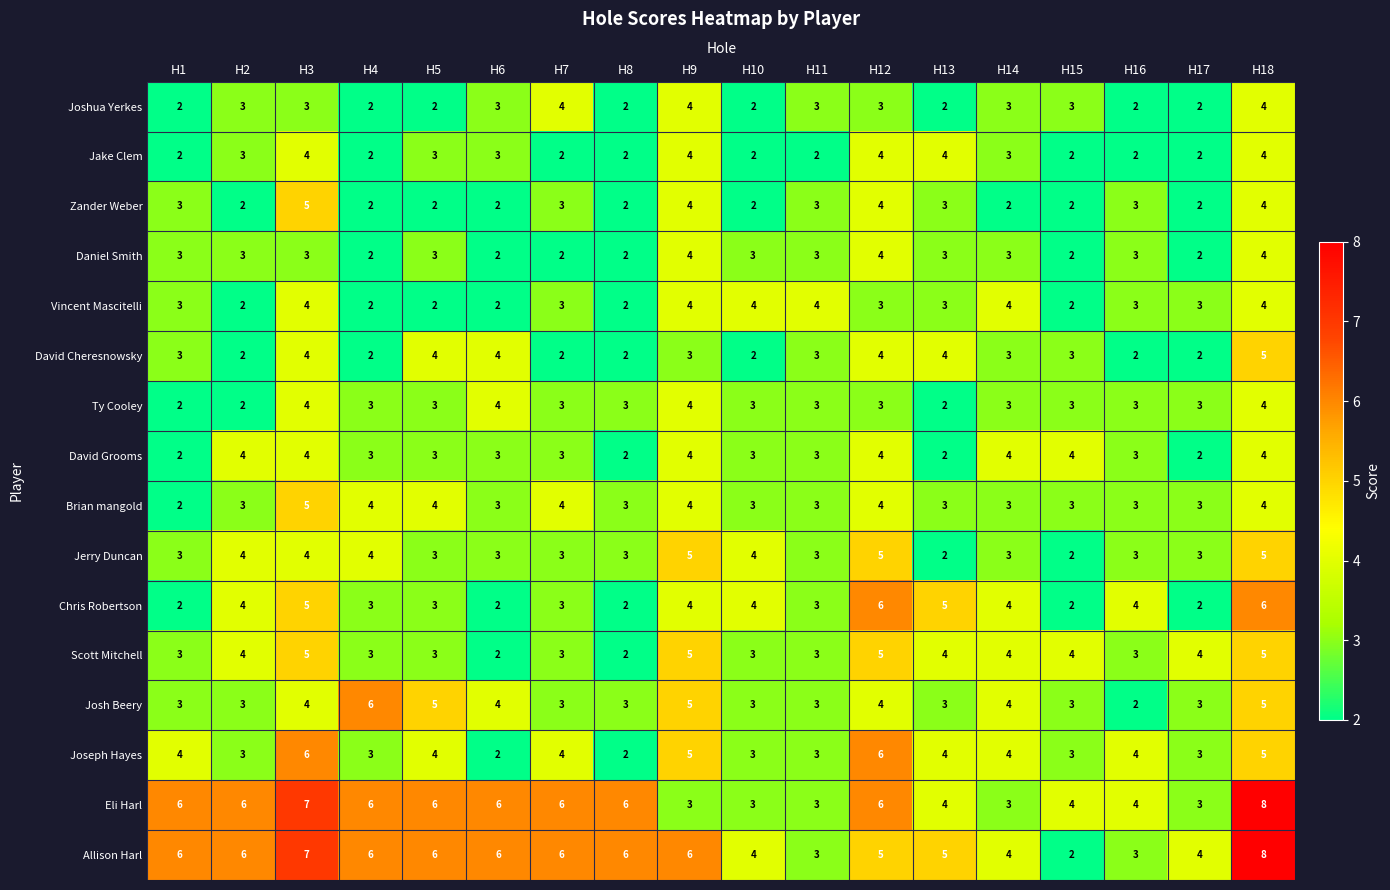

Which series has the widest spread of values?

Allison Harl